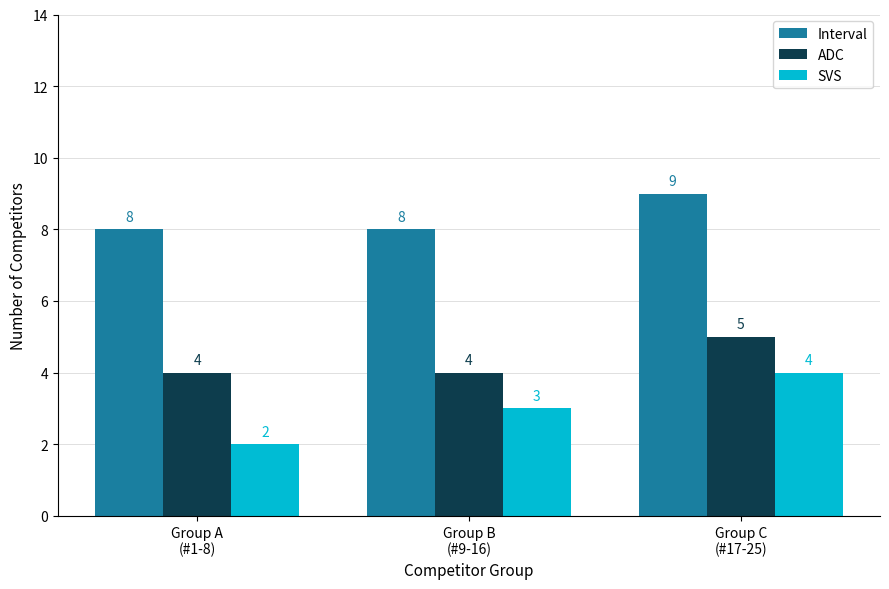

What is the difference between the Interval values at Group A
(#1-8) and Group C
(#17-25)?

1